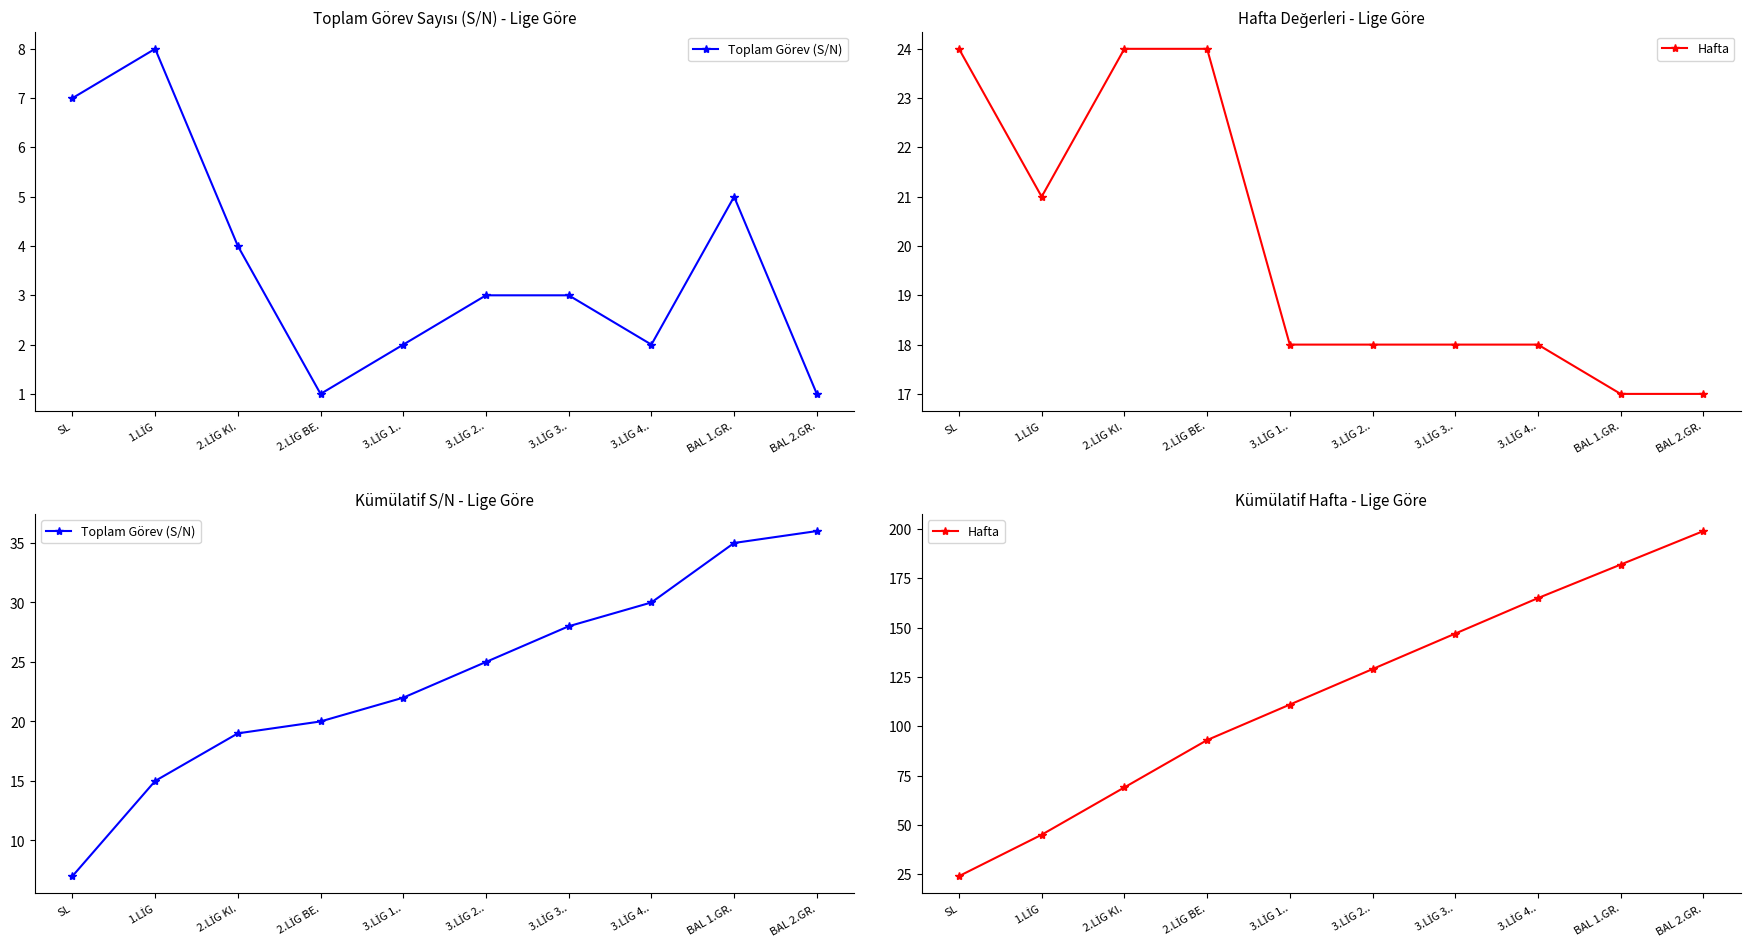

What value does the Toplam Görev (S/N) series have at 3.LİG 2.., to the nearest 10?

20